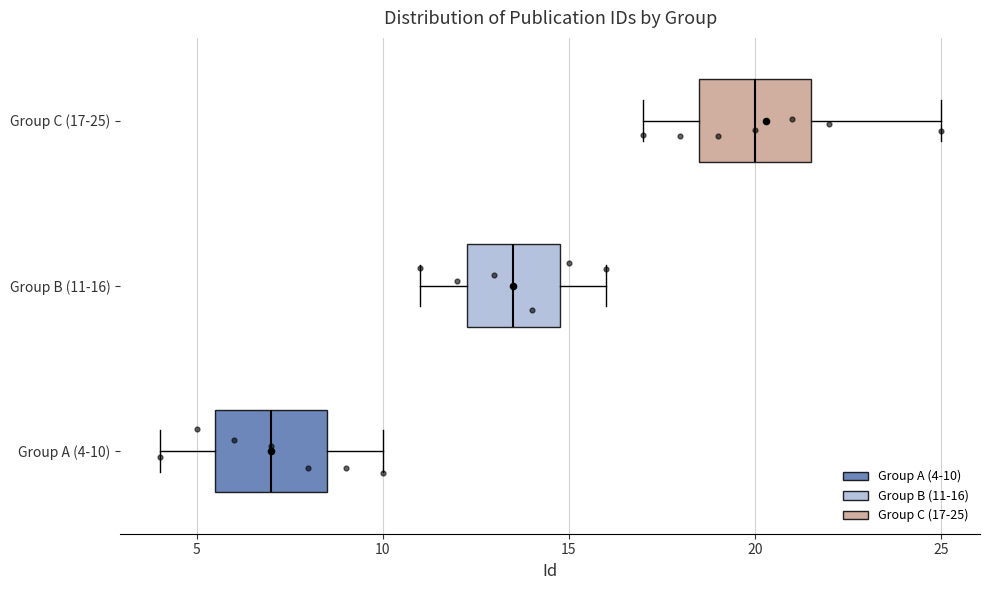

Reading bottom to top, read every box against the x-axis: the position of its median line, the range the box covers, and the ends of its whiskers. The values are not printed on the chart, so give them approximately, as read against the axis.

Group A (4-10): median 7.0, box 5.5 to 8.5, whiskers 4.0 to 10.0
Group B (11-16): median 13.5, box 12.5 to 15.0, whiskers 11.0 to 16.0
Group C (17-25): median 20.0, box 18.5 to 21.5, whiskers 17.0 to 25.0